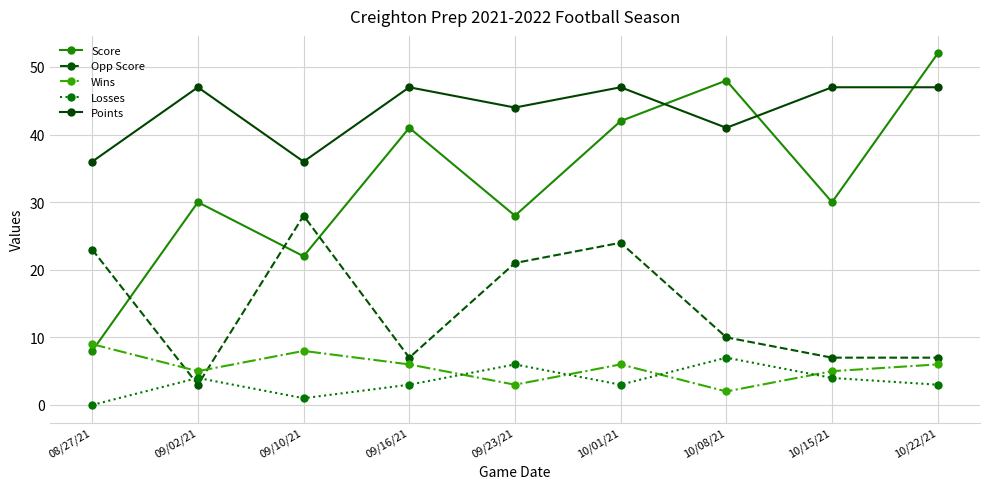

True or false: Opp Score and Points cross at least once.

False